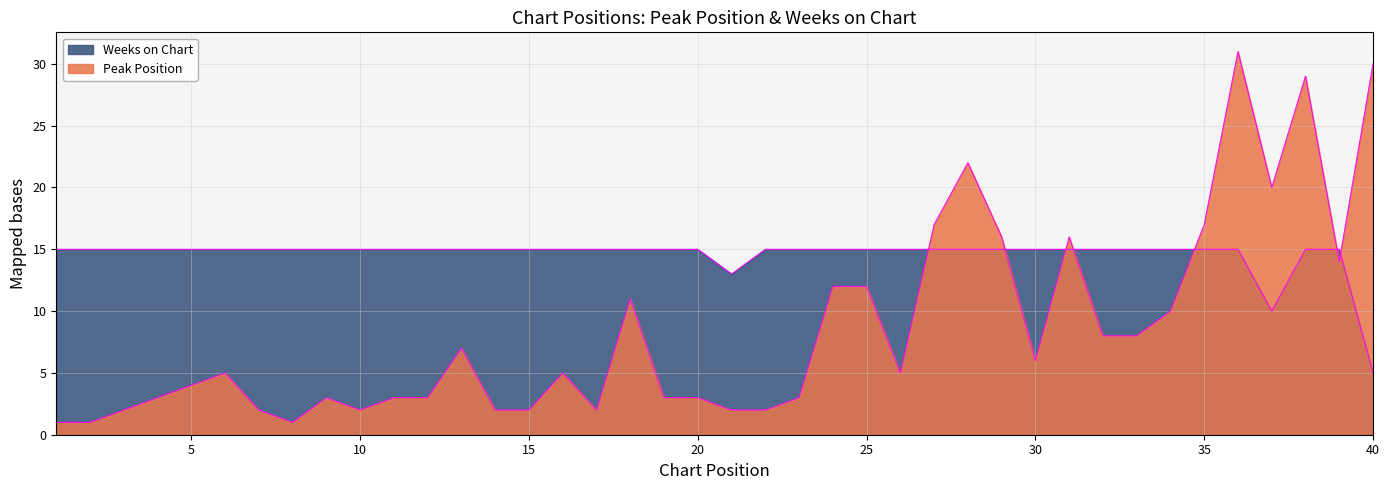

True or false: Weeks on Chart has more than 2 points higher than both neighbors.

False